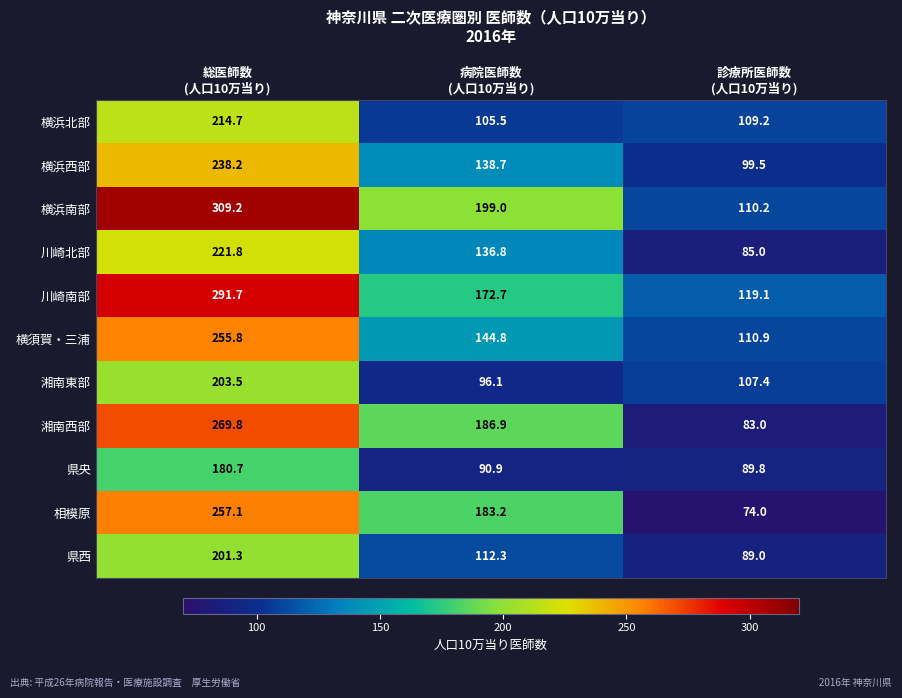

Which series has the largest total across all categories?

横浜南部